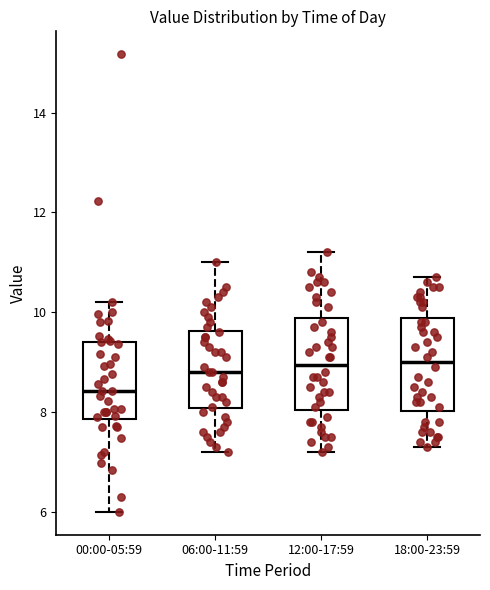

Reading left to right, transcribe this box plot: for each box, give where its median line is, the range the box spans, and where its two whiskers end, as read against the y-axis. The values are not printed on the chart, so give them approximately, as read against the axis.

00:00-05:59: median 8.4, box 7.8 to 9.4, whiskers 6.0 to 10.2
06:00-11:59: median 8.8, box 8.0 to 9.6, whiskers 7.2 to 11.0
12:00-17:59: median 9.0, box 8.0 to 9.8, whiskers 7.2 to 11.2
18:00-23:59: median 9.0, box 8.0 to 9.8, whiskers 7.4 to 10.8